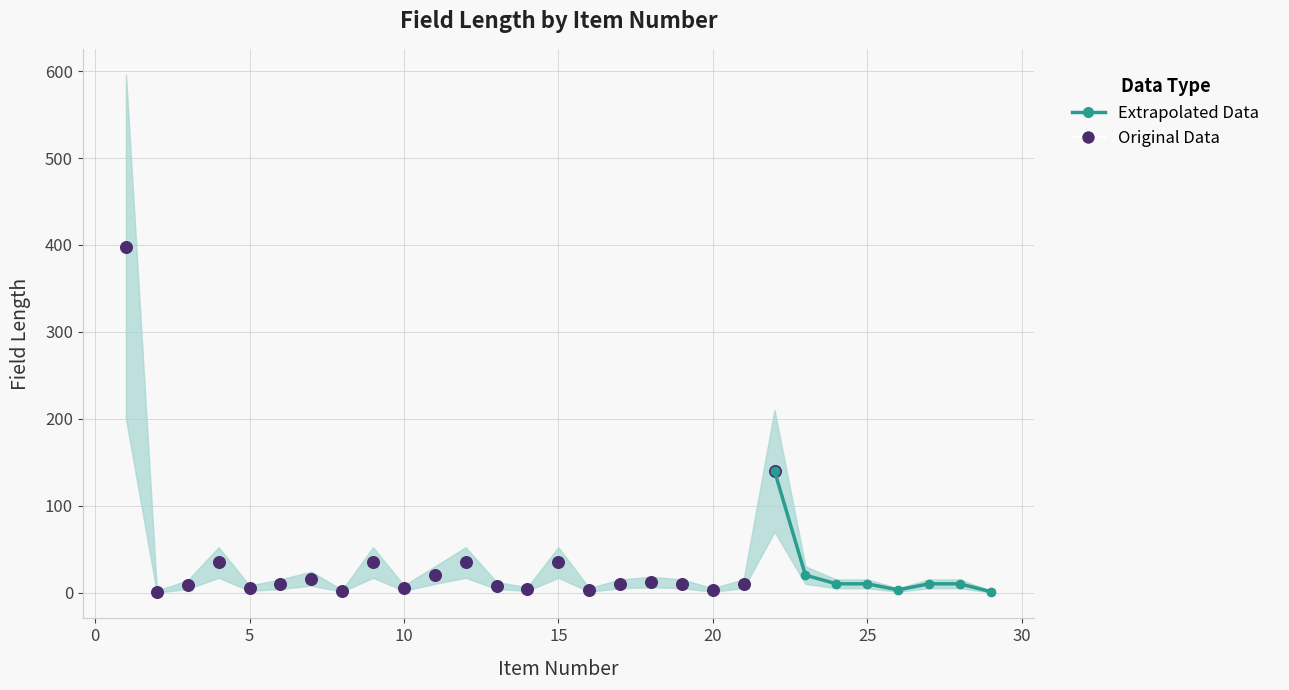

Is the value of Length at 24 greater than the value of Upper at 16?

Yes